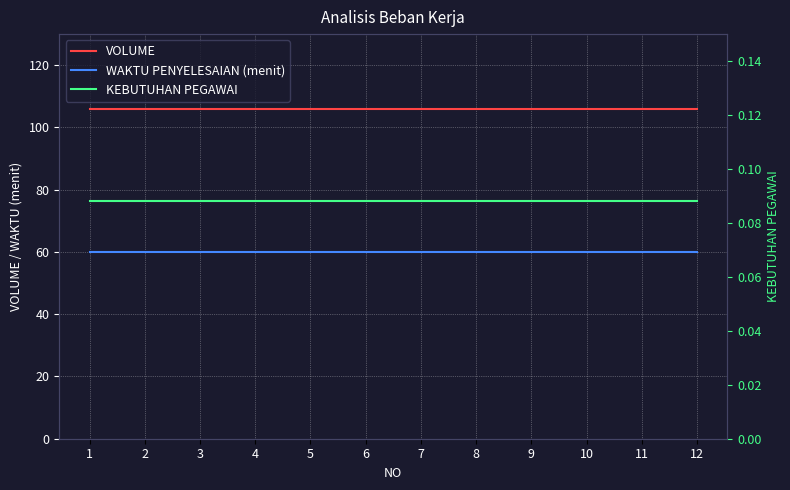

Which series has the widest spread of values?

VOLUME